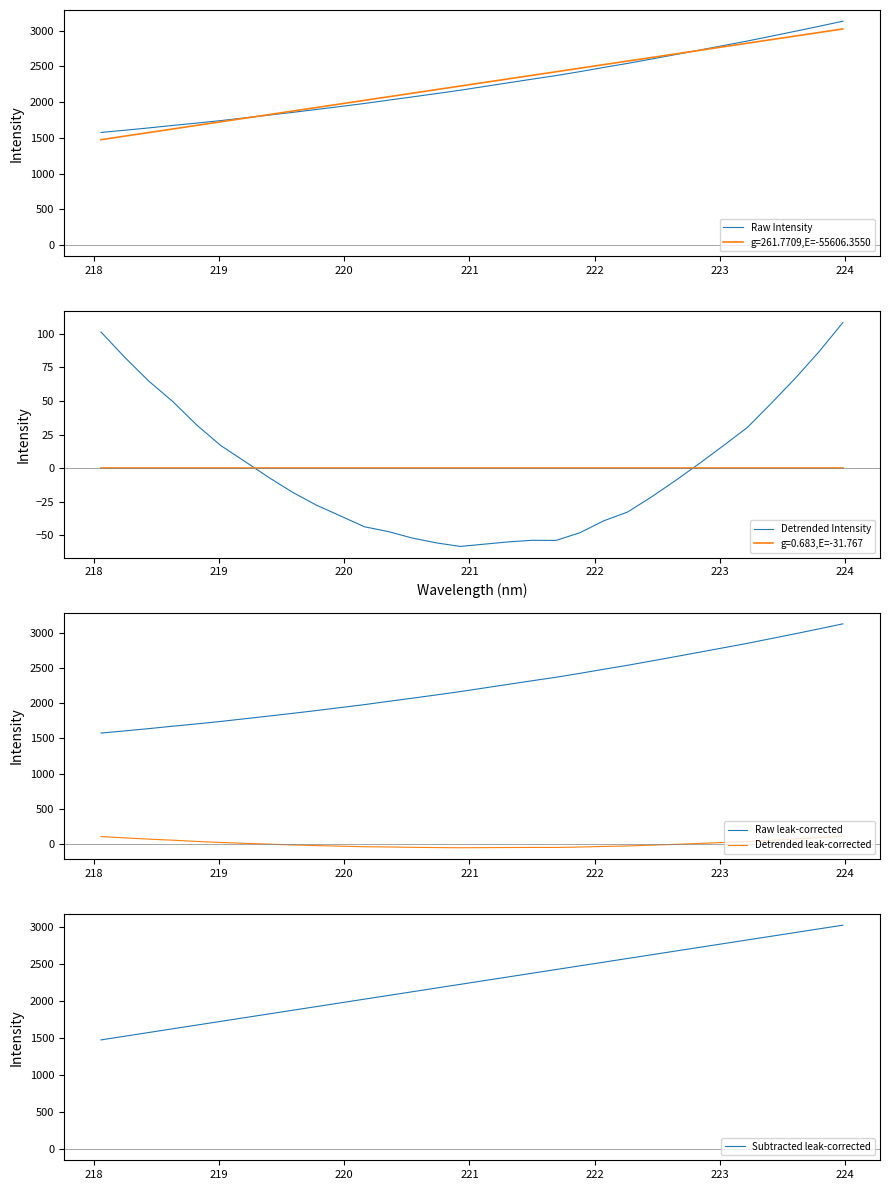

True or false: Subtracted leak-corrected and Detrended leak-corrected intersect in this chart.

False